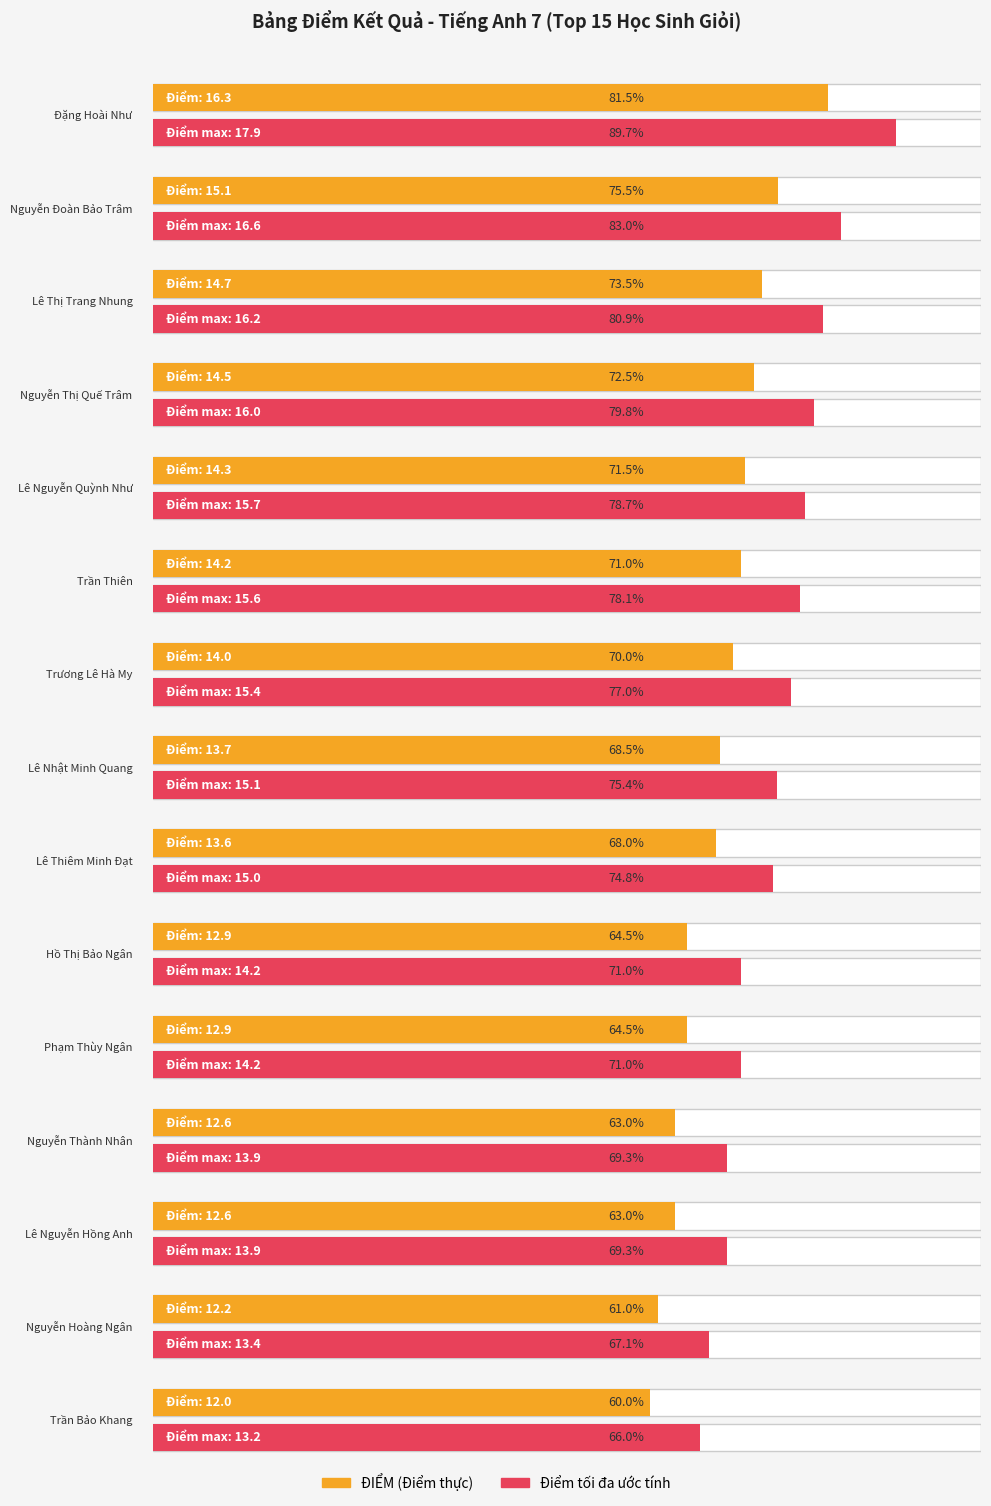

Where does the data first go above 13?

Đặng Hoài Như